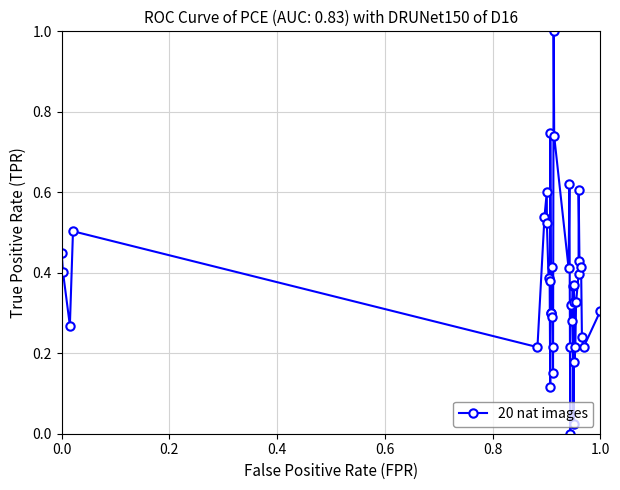

What is the maximum value shown in the chart?

1.0